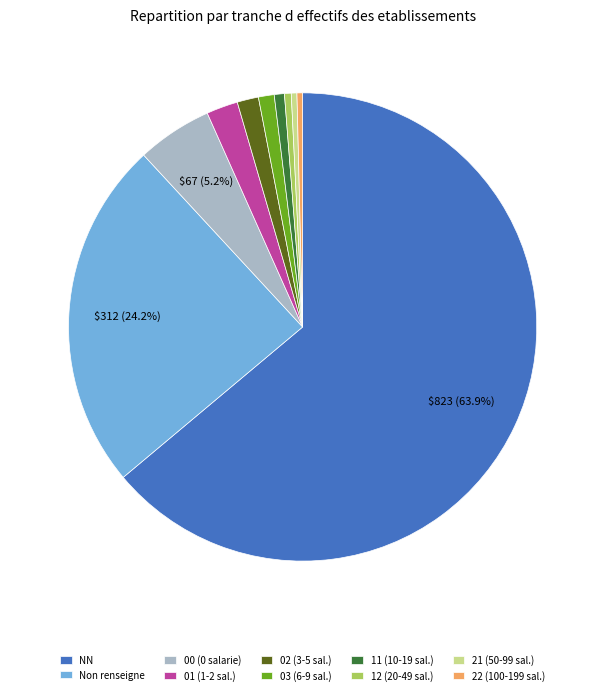

Is the sum of 00 (0 salarie) and NN greater than half?

Yes